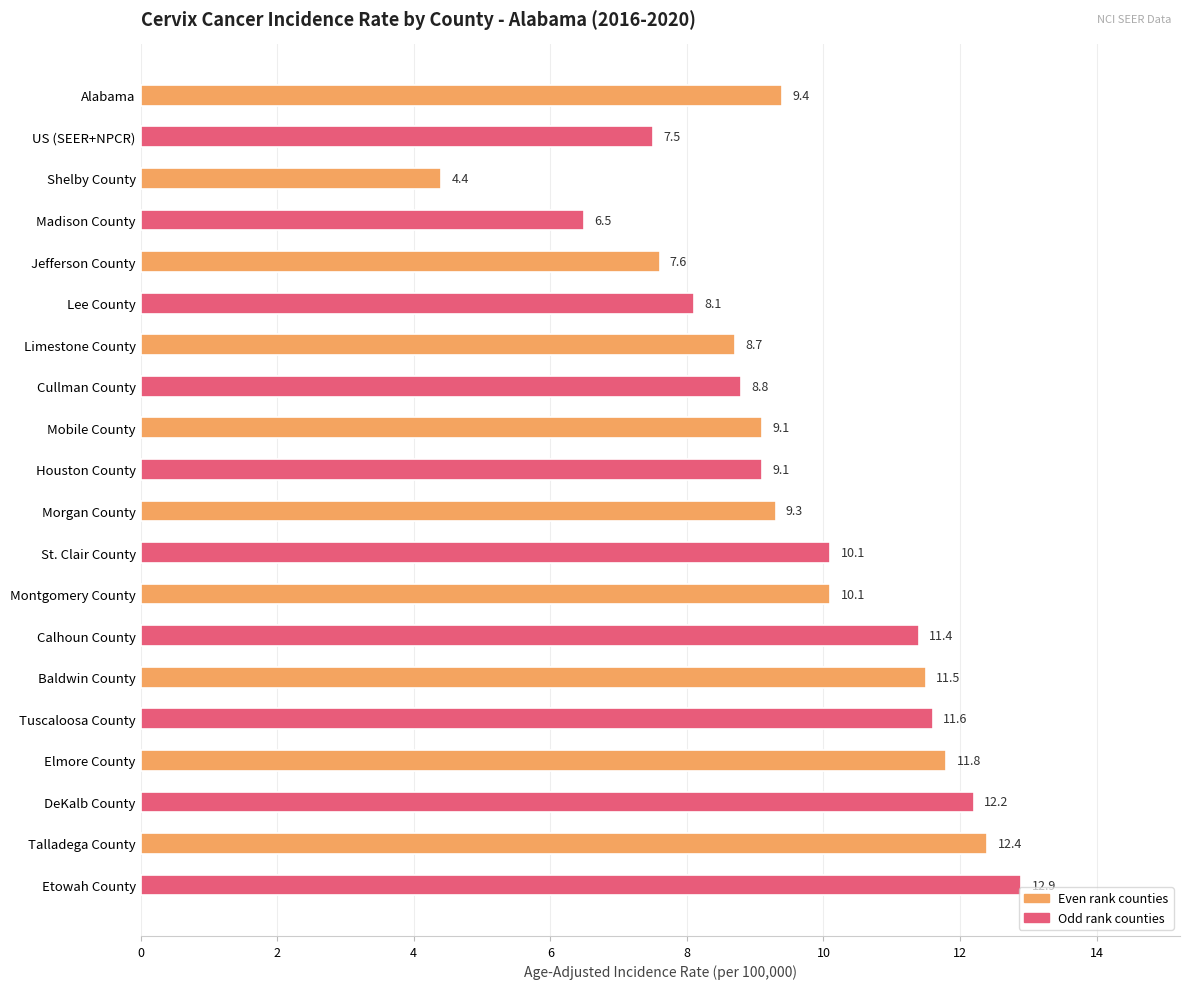

What position from the bottom is Jefferson County?

16